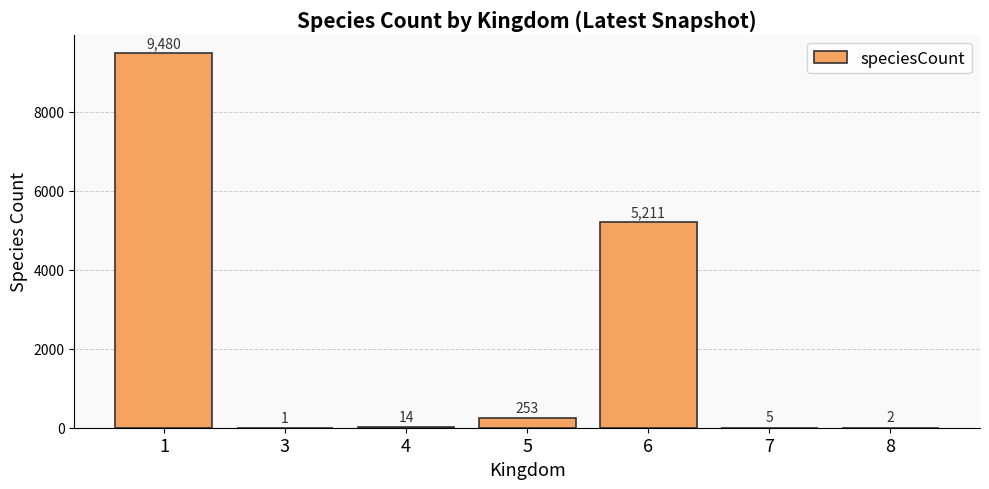

Approximately how many times larger is the value at 6 compared to 3?

5211.0